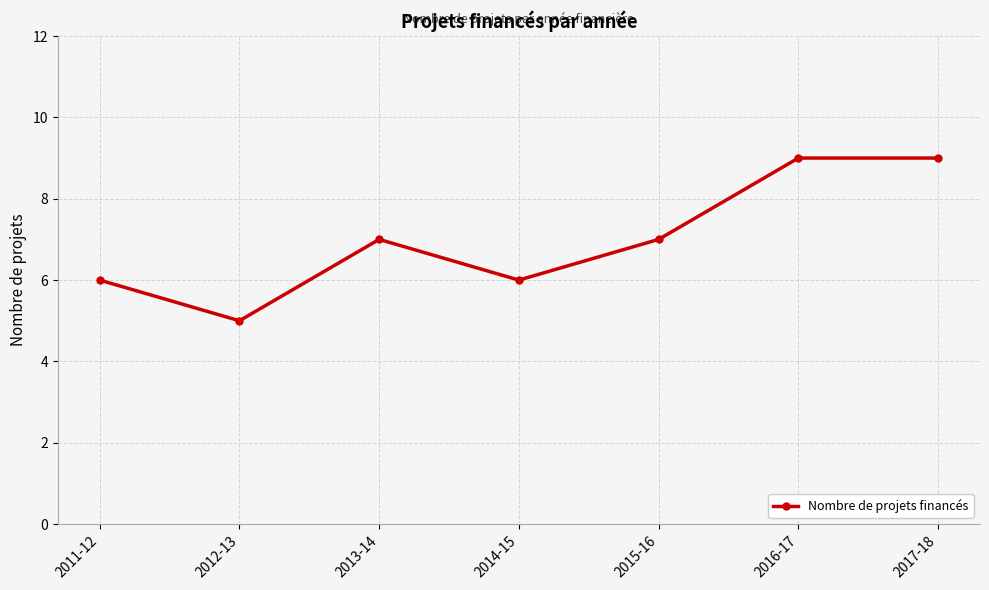

How many values are below 7?

3